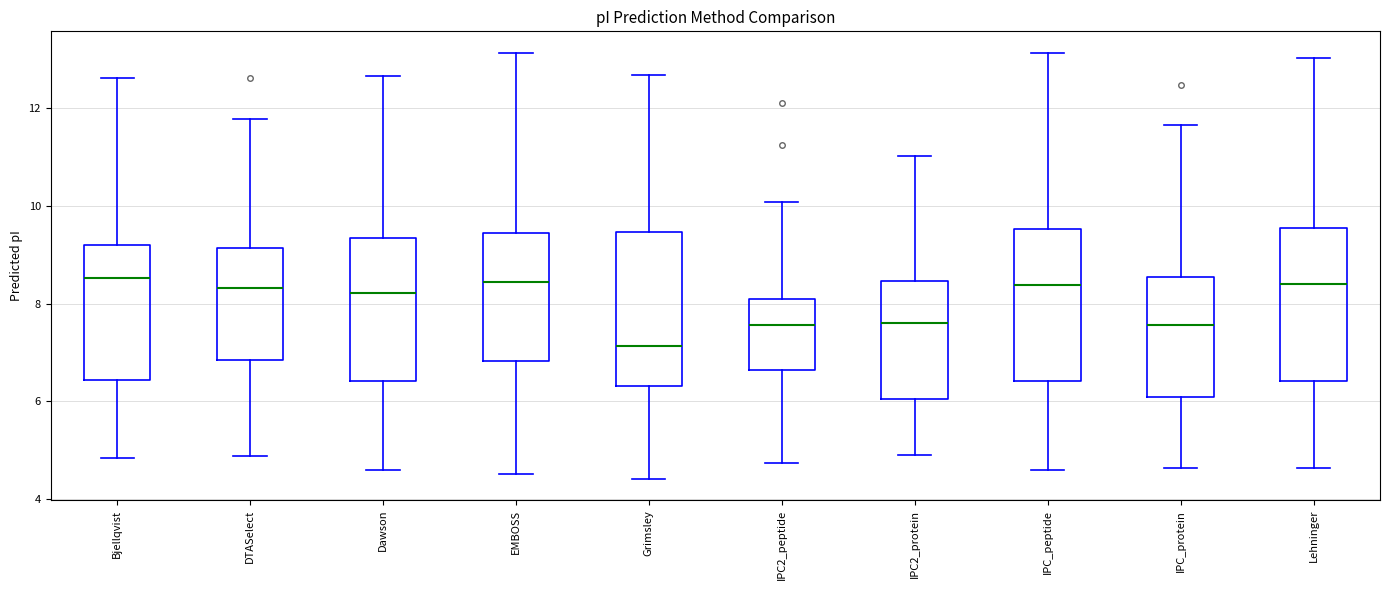

Reading left to right, read every box against the y-axis: the position of its median line, the range the box covers, and the ends of its whiskers. The values are not printed on the chart, so give them approximately, as read against the axis.

Bjellqvist: median 8.6, box 6.4 to 9.2, whiskers 4.8 to 12.6
DTASelect: median 8.4, box 6.8 to 9.2, whiskers 4.8 to 11.8
Dawson: median 8.2, box 6.4 to 9.4, whiskers 4.6 to 12.6
EMBOSS: median 8.4, box 6.8 to 9.4, whiskers 4.6 to 13.2
Grimsley: median 7.2, box 6.4 to 9.4, whiskers 4.4 to 12.6
IPC2_peptide: median 7.6, box 6.6 to 8.2, whiskers 4.8 to 10.0
IPC2_protein: median 7.6, box 6.0 to 8.4, whiskers 5.0 to 11.0
IPC_peptide: median 8.4, box 6.4 to 9.6, whiskers 4.6 to 13.2
IPC_protein: median 7.6, box 6.0 to 8.6, whiskers 4.6 to 11.6
Lehninger: median 8.4, box 6.4 to 9.6, whiskers 4.6 to 13.0